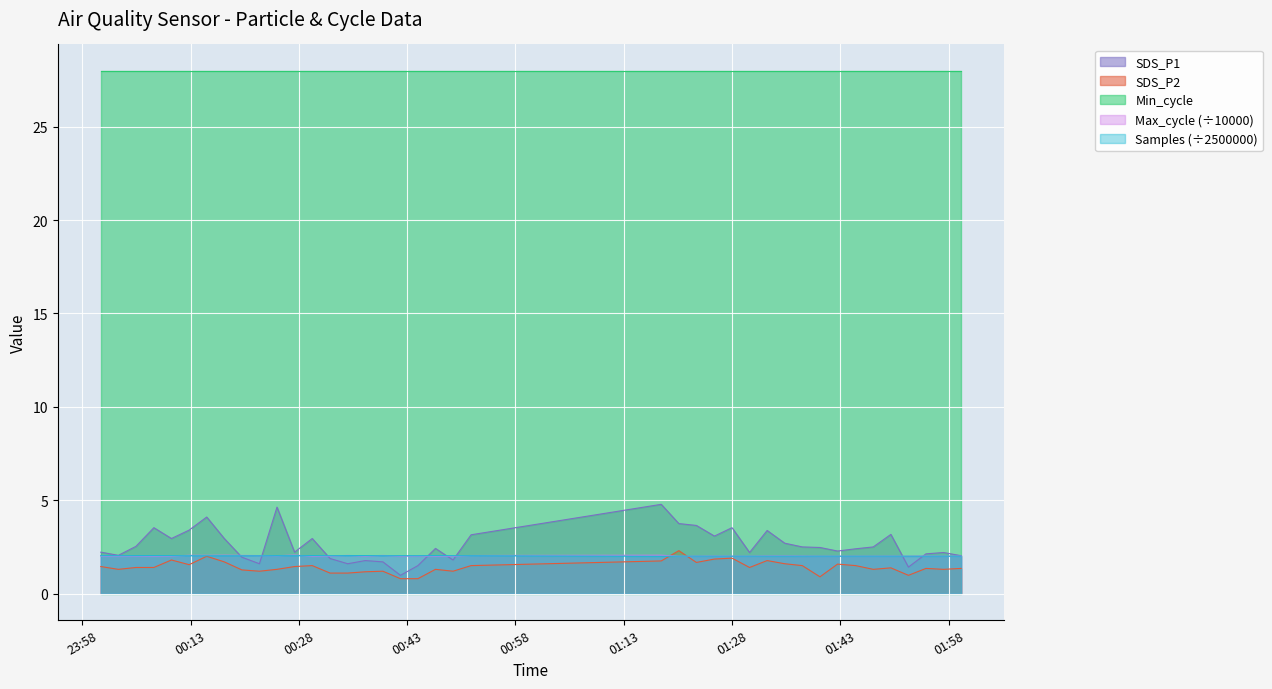

List the labels in order of Max_cycle value, largest first.

2020/12/29 00:27:24, 2020/12/29 00:17:40, 2020/12/29 01:18:11, 2020/12/29 00:12:48, 2020/12/29 00:15:14, 2020/12/29 00:34:46, 2020/12/29 00:20:06, 2020/12/29 00:39:38, 2020/12/29 00:51:51, 2020/12/29 00:22:32, 2020/12/29 00:24:58, 2020/12/29 00:44:29, 2020/12/29 01:35:17, 2020/12/29 01:54:51, 2020/12/29 00:05:26, 2020/12/29 01:32:51, 2020/12/29 00:10:21, 2020/12/29 00:00:34, 2020/12/29 01:37:43, 2020/12/29 00:32:19, 2020/12/29 01:25:33, 2020/12/29 01:59:43, 2020/12/29 00:37:12, 2020/12/29 01:49:59, 2020/12/29 00:42:04, 2020/12/29 00:03:00, 2020/12/29 00:07:55, 2020/12/29 01:23:03, 2020/12/29 01:42:36, 2020/12/29 01:27:59, 2020/12/29 01:45:06, 2020/12/29 01:57:17, 2020/12/29 00:29:51, 2020/12/29 01:52:25, 2020/12/29 00:46:55, 2020/12/29 01:47:33, 2020/12/29 01:20:37, 2020/12/29 01:40:10, 2020/12/29 01:30:25, 2020/12/29 00:49:21